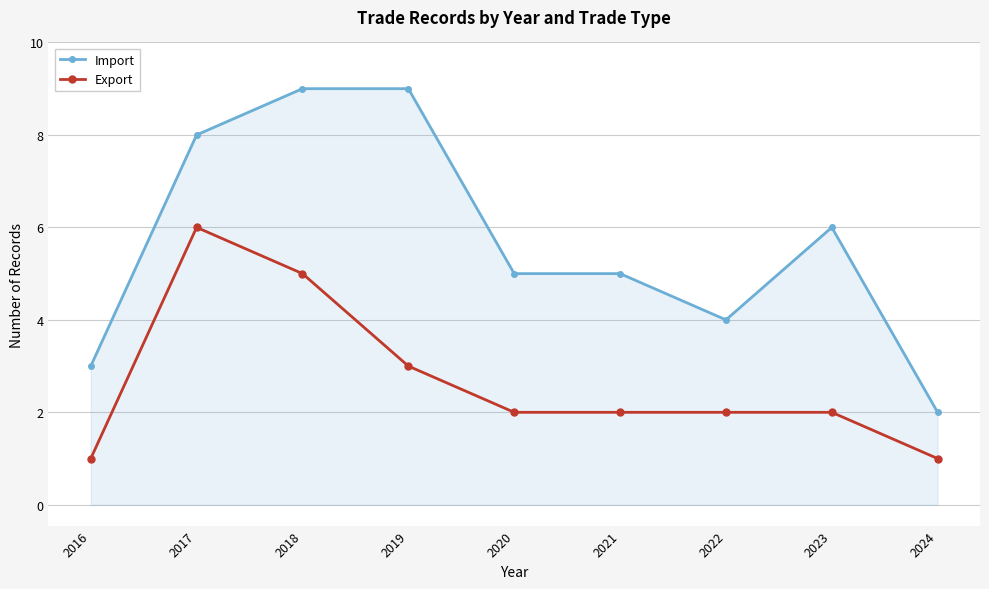

True or false: Export and Import cross at least once.

False